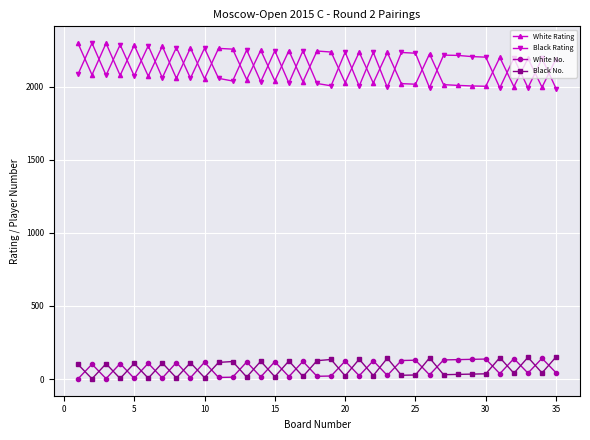

What is the maximum value for Black No.?

152